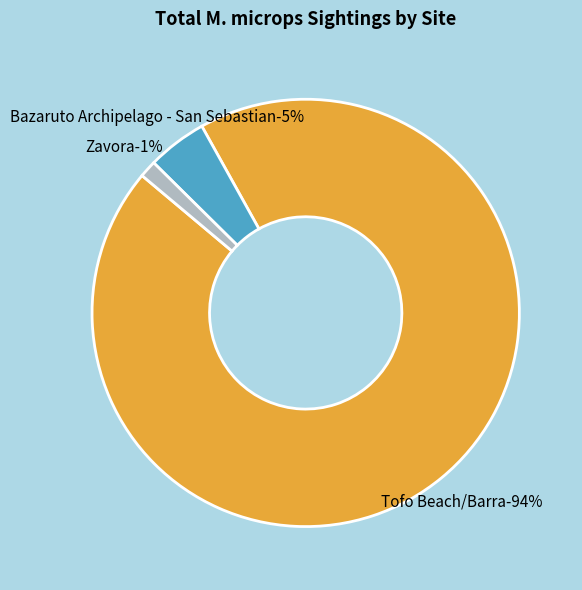

How many slices are in this pie chart?

3